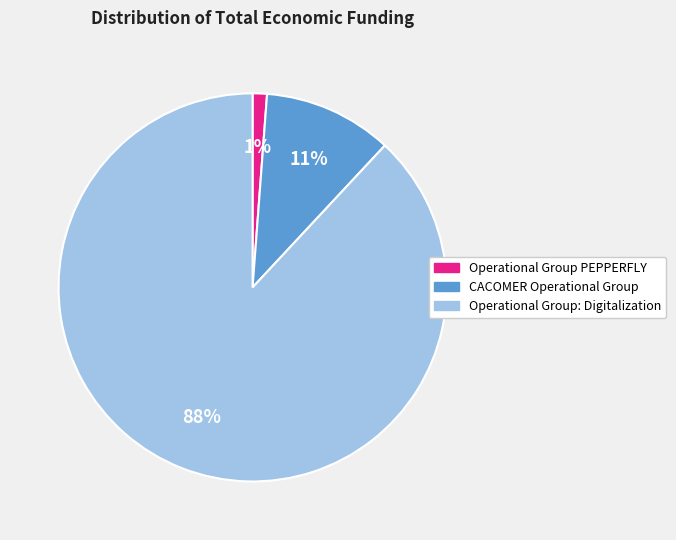

Do Operational Group PEPPERFLY and Operational Group: Digitalization together represent more than half of the pie?

Yes